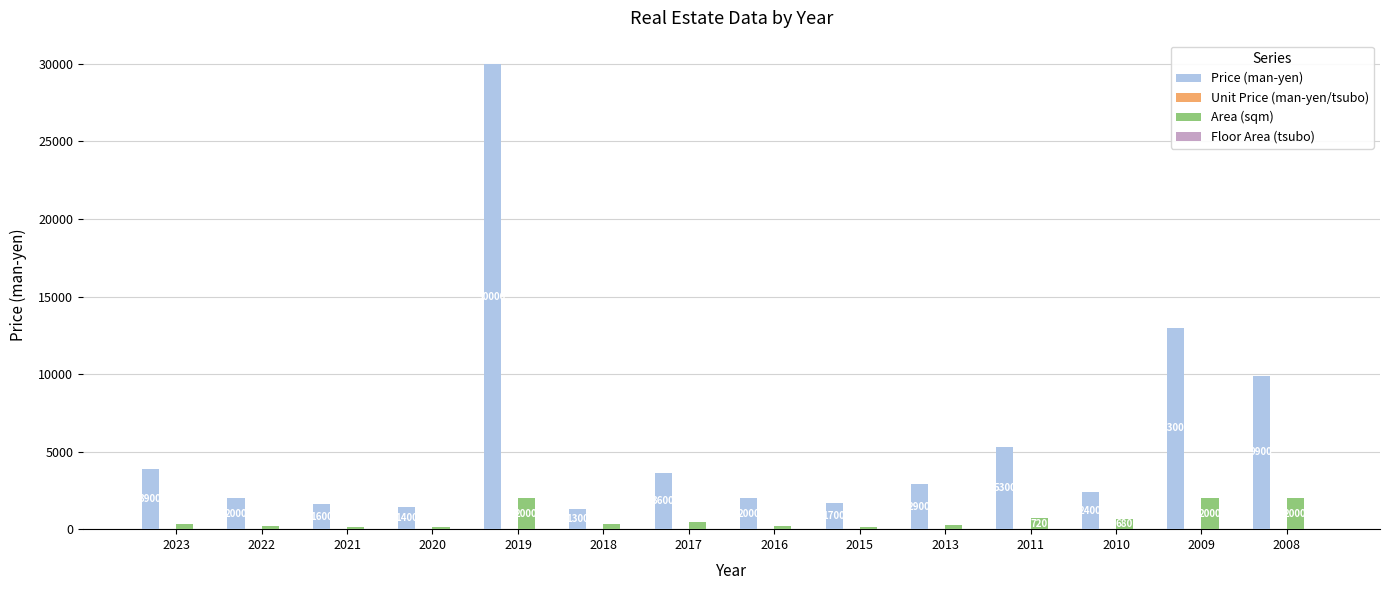

The Price (man-yen) series shows 3318.1 at 2022. True or false?

False